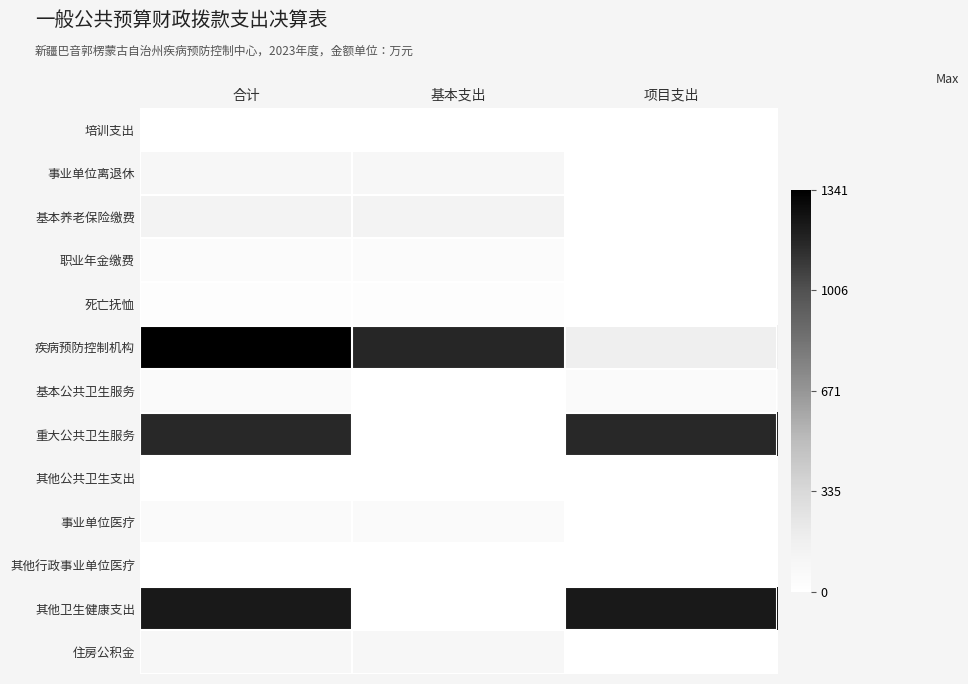

Reading left to right, transcribe all the data shown in this chart.

培训支出: 合计=2.1	基本支出=2.1	项目支出=0.0
事业单位离退休: 合计=84.7	基本支出=84.7	项目支出=0.0
基本养老保险缴费: 合计=130.0	基本支出=130.0	项目支出=0.0
职业年金缴费: 合计=40.3	基本支出=40.3	项目支出=0.0
死亡抚恤: 合计=19.2	基本支出=19.2	项目支出=0.0
疾病预防控制机构: 合计=1341.2	基本支出=1167.7	项目支出=173.4
基本公共卫生服务: 合计=51.8	基本支出=0.0	项目支出=51.8
重大公共卫生服务: 合计=1162.7	基本支出=0.0	项目支出=1162.7
其他公共卫生支出: 合计=1.0	基本支出=0.0	项目支出=1.0
事业单位医疗: 合计=57.2	基本支出=57.2	项目支出=0.0
其他行政事业单位医疗: 合计=4.3	基本支出=4.3	项目支出=0.0
其他卫生健康支出: 合计=1223.3	基本支出=0.0	项目支出=1223.3
住房公积金: 合计=94.0	基本支出=94.0	项目支出=0.0